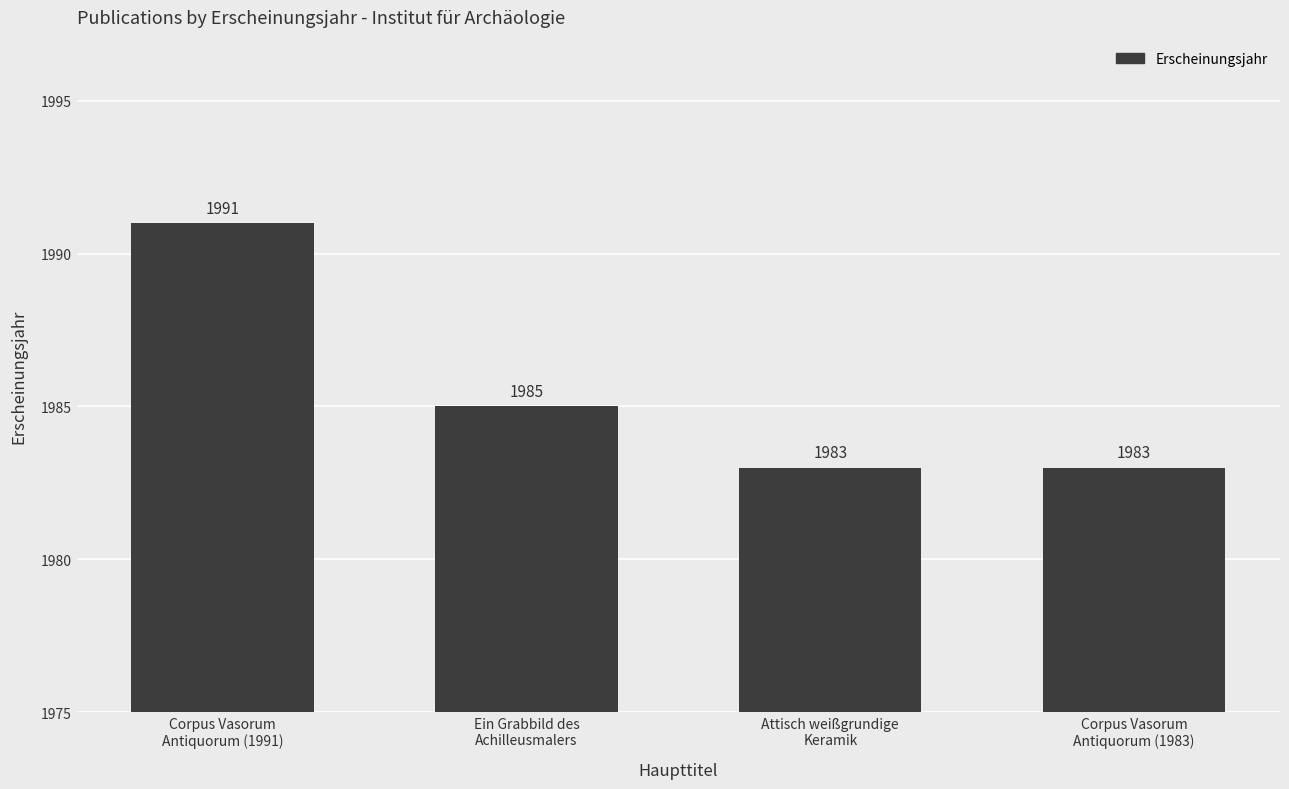

Reading left to right, list all the values displayed in this chart.

1991	1985	1983	1983